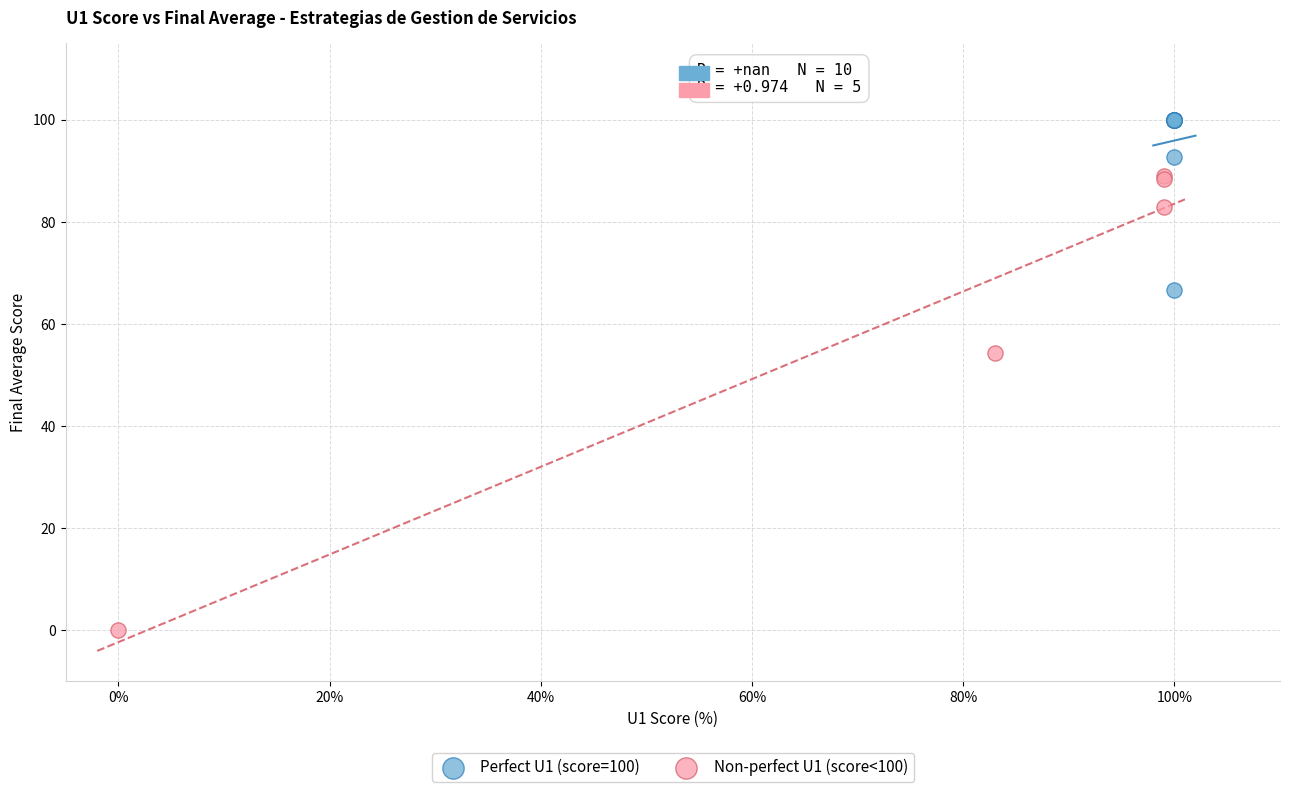

Which series has the widest spread of Y values?

Non-perfect U1 (score<100)